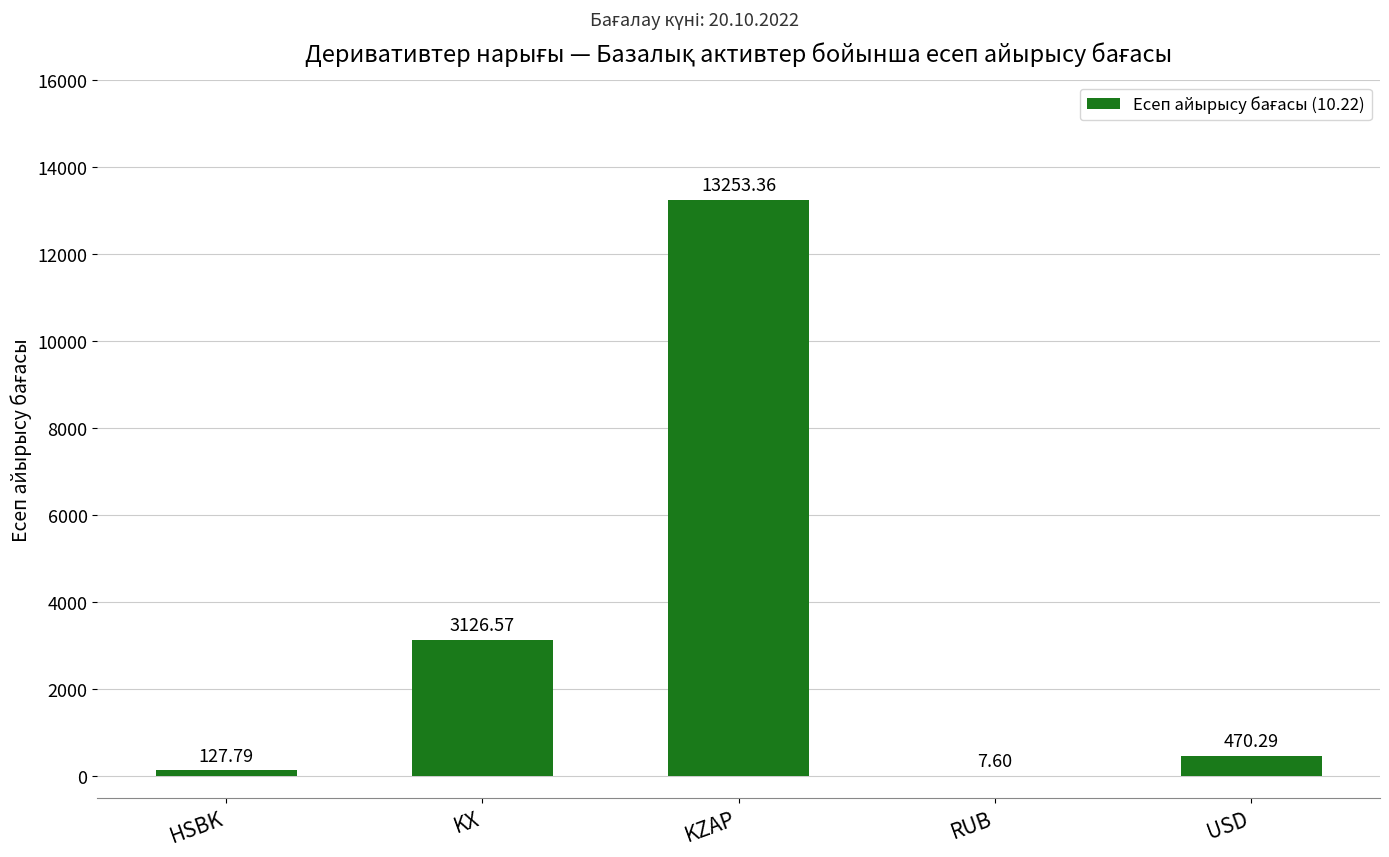

At which category does the chart reach its peak across all series?

KZAP